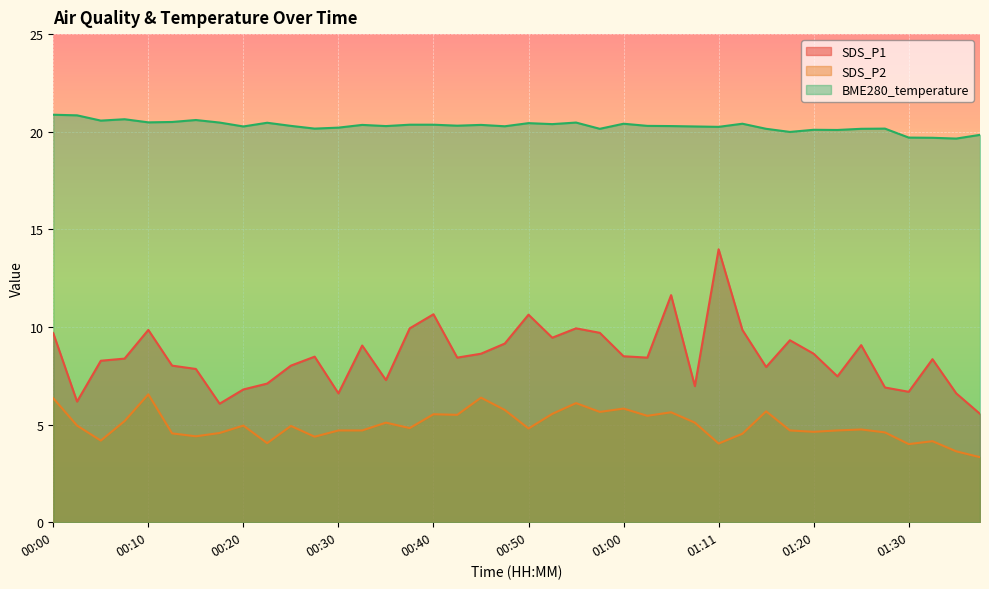

Reading left to right, what are all the values shown in this chart?

SDS_P1: 00:00=9.7	00:03=6.2	00:05=8.3	00:08=8.4	00:10=9.8	00:13=8.0	00:15=7.8	00:18=6.1	00:20=6.8	00:23=7.1	00:25=8.0	00:28=8.5	00:30=6.6	00:32=9.1	00:35=7.3	00:37=9.9	00:40=10.7	00:42=8.4	00:45=8.6	00:47=9.2	00:50=10.6	00:52=9.4	00:55=9.9	00:58=9.7	01:00=8.5	01:03=8.4	01:06=11.6	01:08=7.0	01:11=14.0	01:13=9.8	01:16=8.0	01:18=9.3	01:20=8.6	01:23=7.5	01:25=9.1	01:28=6.9	01:30=6.7	01:33=8.3	01:35=6.6	01:38=5.5
SDS_P2: 00:00=6.3	00:03=5.0	00:05=4.2	00:08=5.2	00:10=6.5	00:13=4.5	00:15=4.4	00:18=4.6	00:20=5.0	00:23=4.0	00:25=4.9	00:28=4.4	00:30=4.7	00:32=4.7	00:35=5.1	00:37=4.8	00:40=5.5	00:42=5.5	00:45=6.4	00:47=5.8	00:50=4.8	00:52=5.5	00:55=6.1	00:58=5.7	01:00=5.8	01:03=5.5	01:06=5.6	01:08=5.1	01:11=4.0	01:13=4.5	01:16=5.7	01:18=4.7	01:20=4.6	01:23=4.7	01:25=4.8	01:28=4.6	01:30=4.0	01:33=4.2	01:35=3.6	01:38=3.3
BME280_temperature: 00:00=20.9	00:03=20.8	00:05=20.6	00:08=20.6	00:10=20.5	00:13=20.5	00:15=20.6	00:18=20.5	00:20=20.3	00:23=20.5	00:25=20.3	00:28=20.2	00:30=20.2	00:32=20.4	00:35=20.3	00:37=20.4	00:40=20.4	00:42=20.3	00:45=20.4	00:47=20.3	00:50=20.4	00:52=20.4	00:55=20.5	00:58=20.1	01:00=20.4	01:03=20.3	01:06=20.3	01:08=20.3	01:11=20.2	01:13=20.4	01:16=20.1	01:18=20.0	01:20=20.1	01:23=20.1	01:25=20.1	01:28=20.2	01:30=19.7	01:33=19.7	01:35=19.6	01:38=19.8